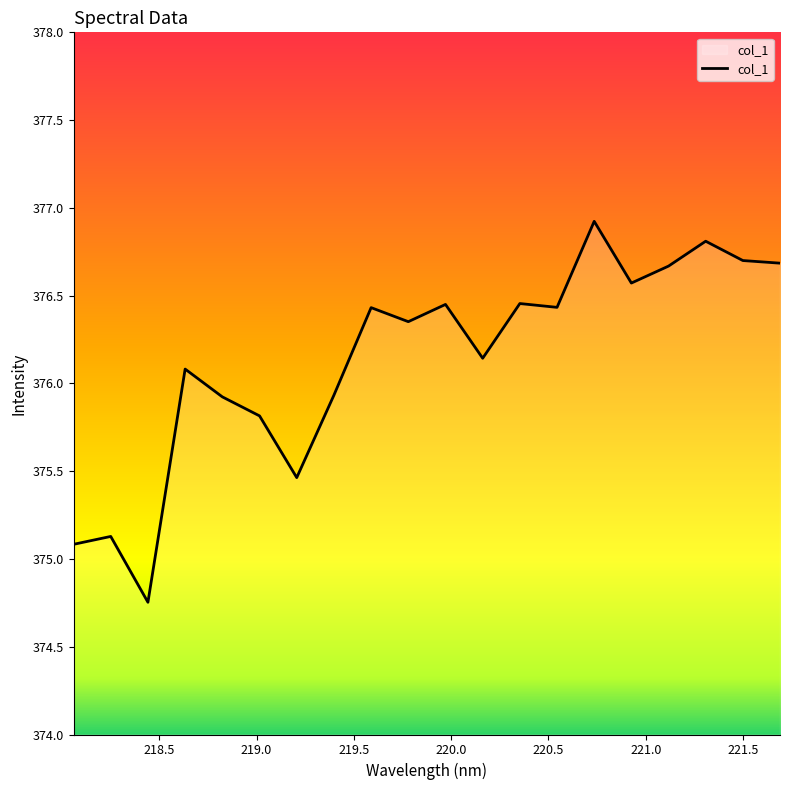

Reading left to right, what are all the values shown in this chart?

218.0596=375.1	218.2508=375.1	218.442=374.8	218.6332=376.1	218.8244=375.9	219.0156=375.8	219.2067=375.5	219.3979=375.9	219.589=376.4	219.7801=376.4	219.9712=376.4	220.1623=376.1	220.3533=376.5	220.5444=376.4	220.7354=376.9	220.9264=376.6	221.1174=376.7	221.3083=376.8	221.4993=376.7	221.6902=376.7